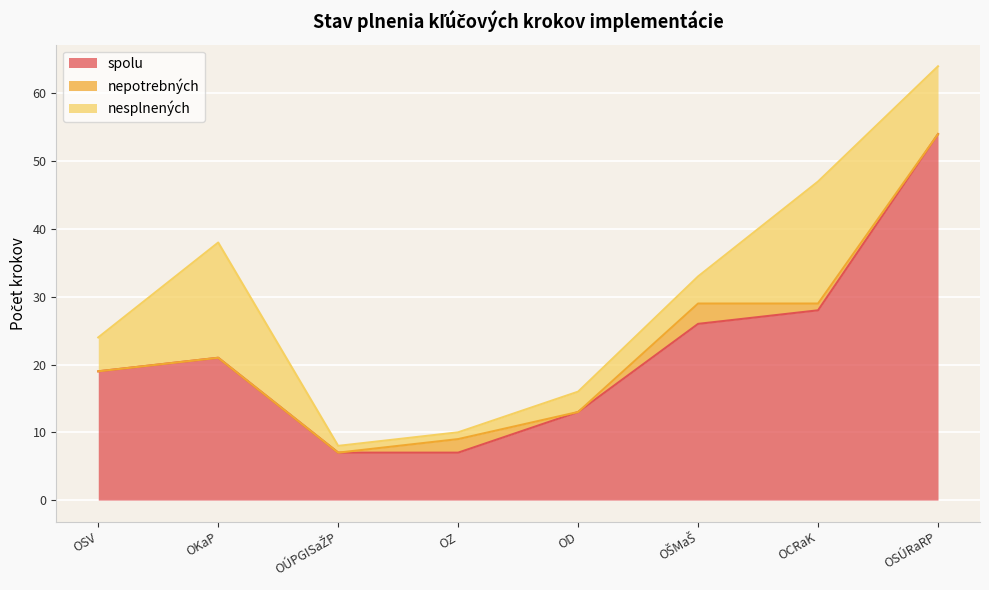

The nesplnených series shows 13 at OSÚRaRP. True or false?

False